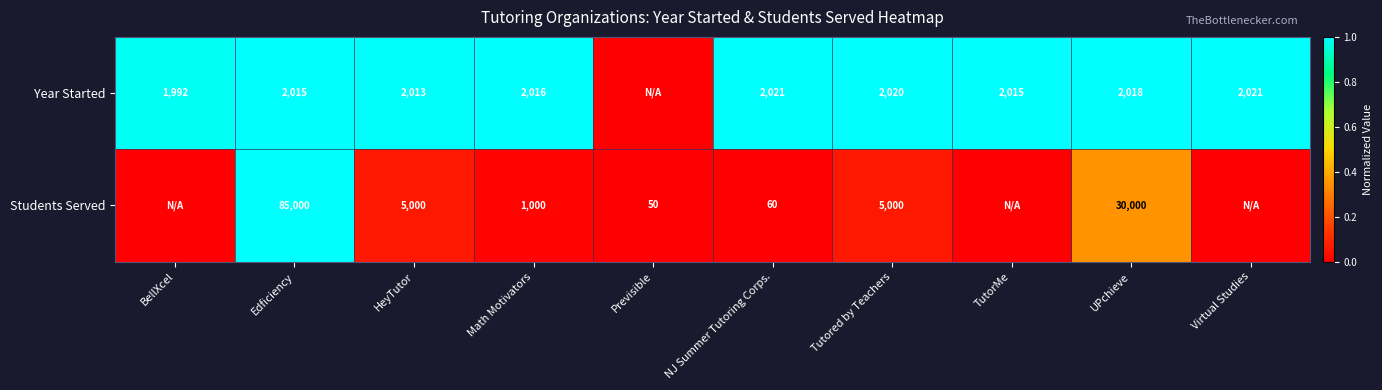

What is the spread (max minus min) of values at HeyTutor?

2987